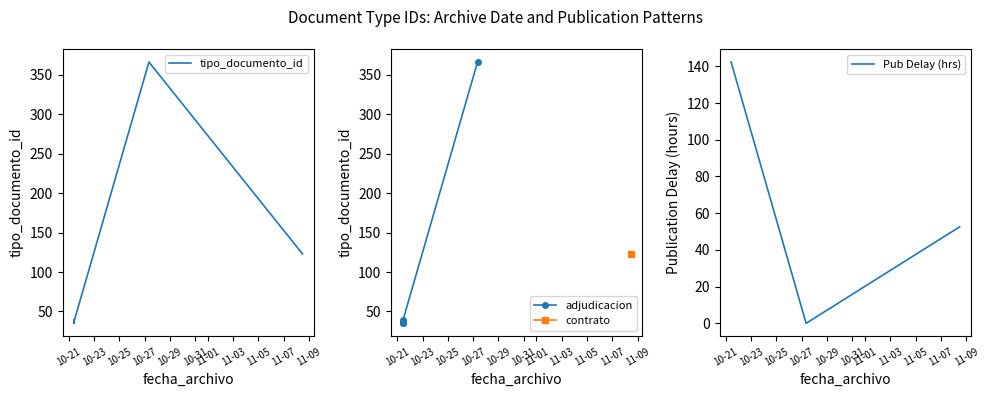

List the labels in order of value, largest first.

2016-10-27 08:13:09, 2016-11-08 11:39:37, 2016-10-21 09:51:56, 2016-10-21 09:51:56, 2016-10-21 09:51:56, 2016-10-21 09:51:56, 2016-10-21 09:51:56